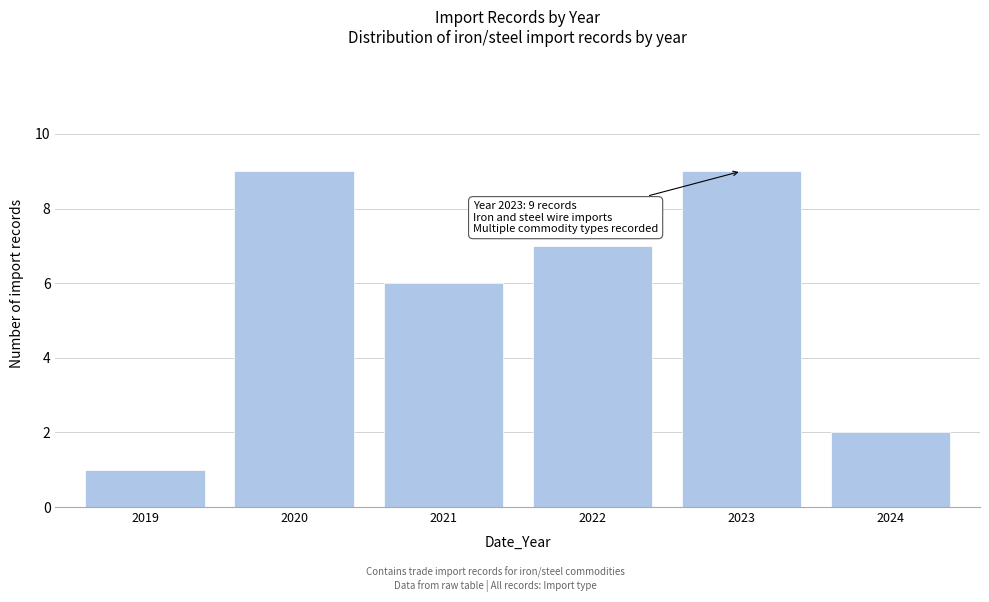

Reading right to left, transcribe all the data shown in this chart.

2024=2	2023=9	2022=7	2021=6	2020=9	2019=1